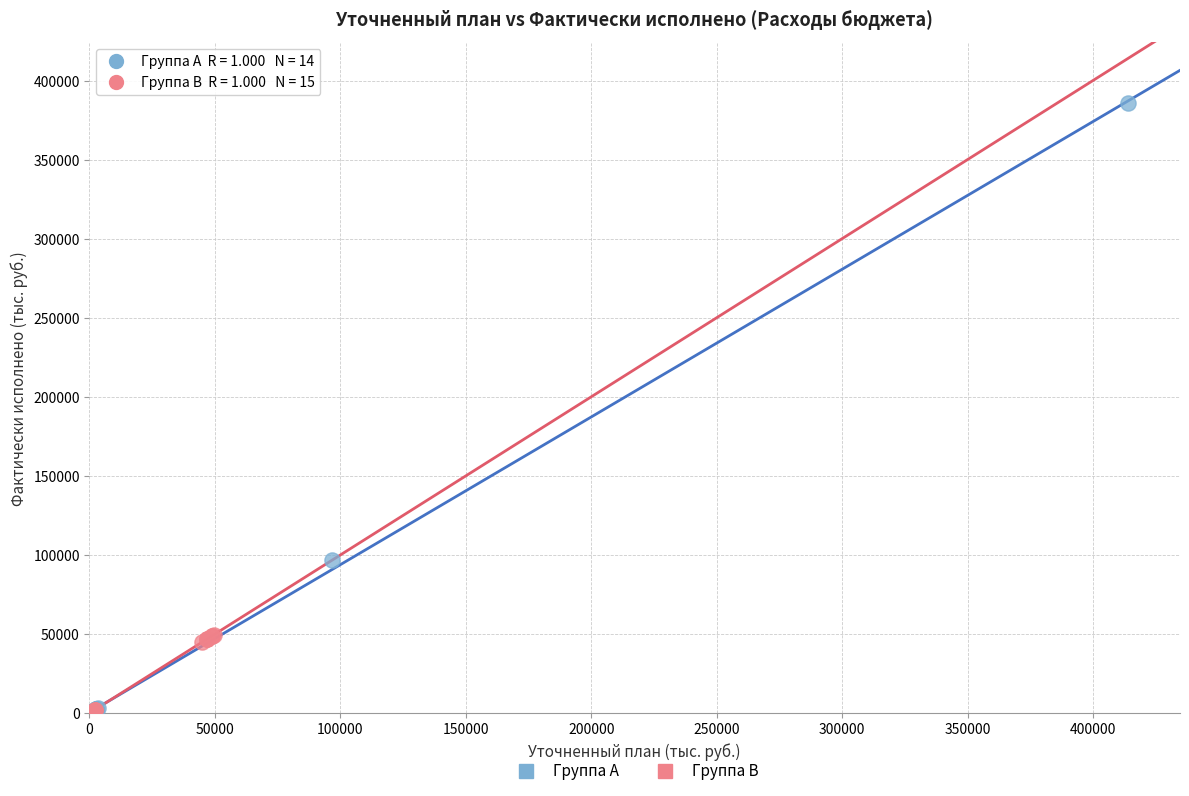

Which series contains the highest Y value?

Группа A